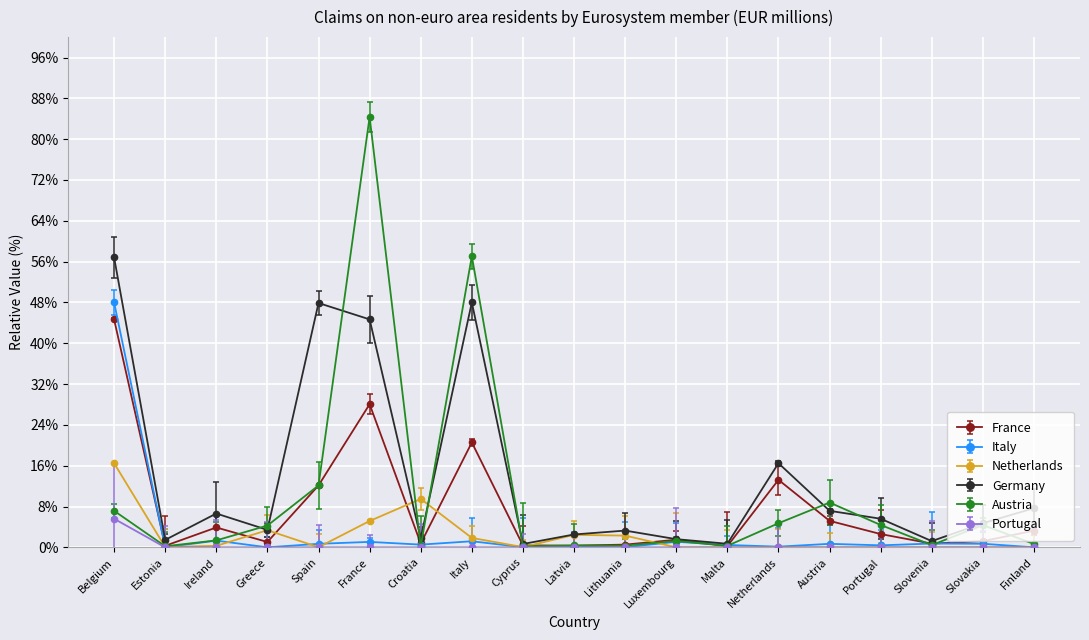

What is the average value of the Italy series?

3.0